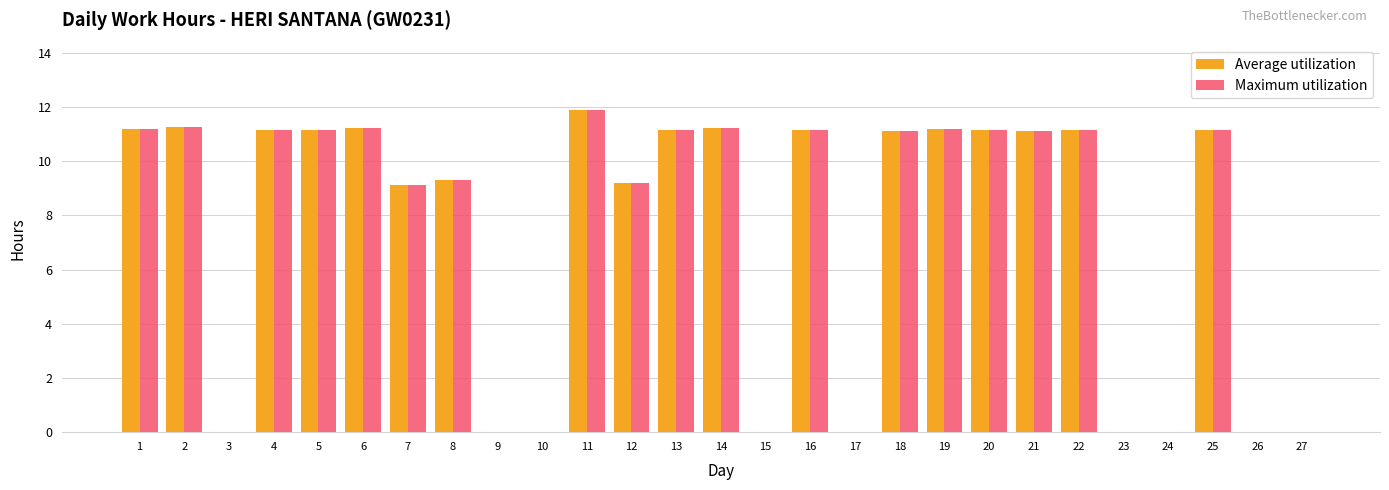

At which category is the sum across all series the highest?

11